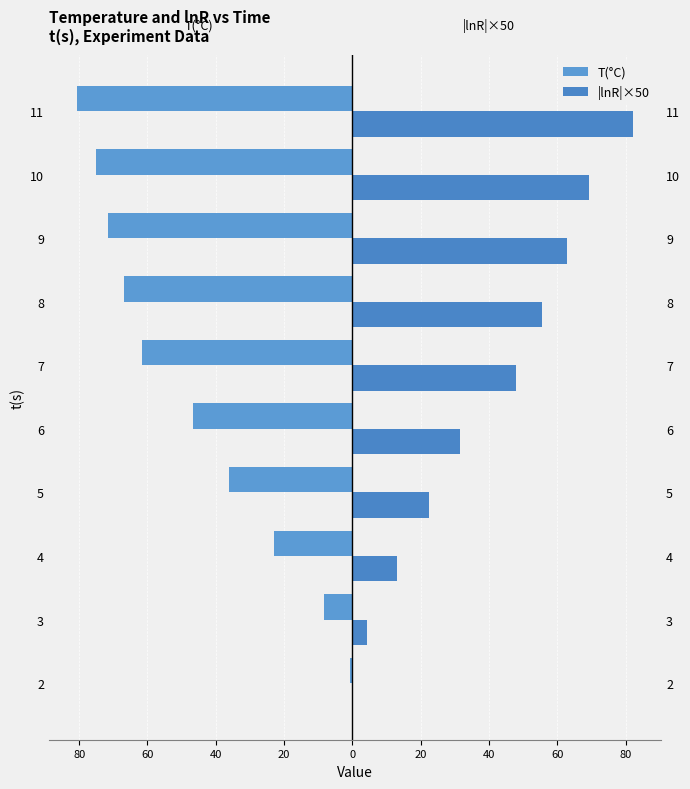

Rank the series by their maximum value, from highest to lowest.

|lnR|×50, T(°C)